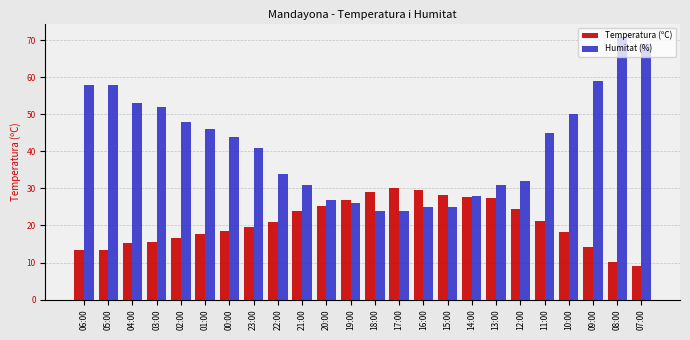

Is it true that Humitat (%) equals 26.0 at 06:00?

False